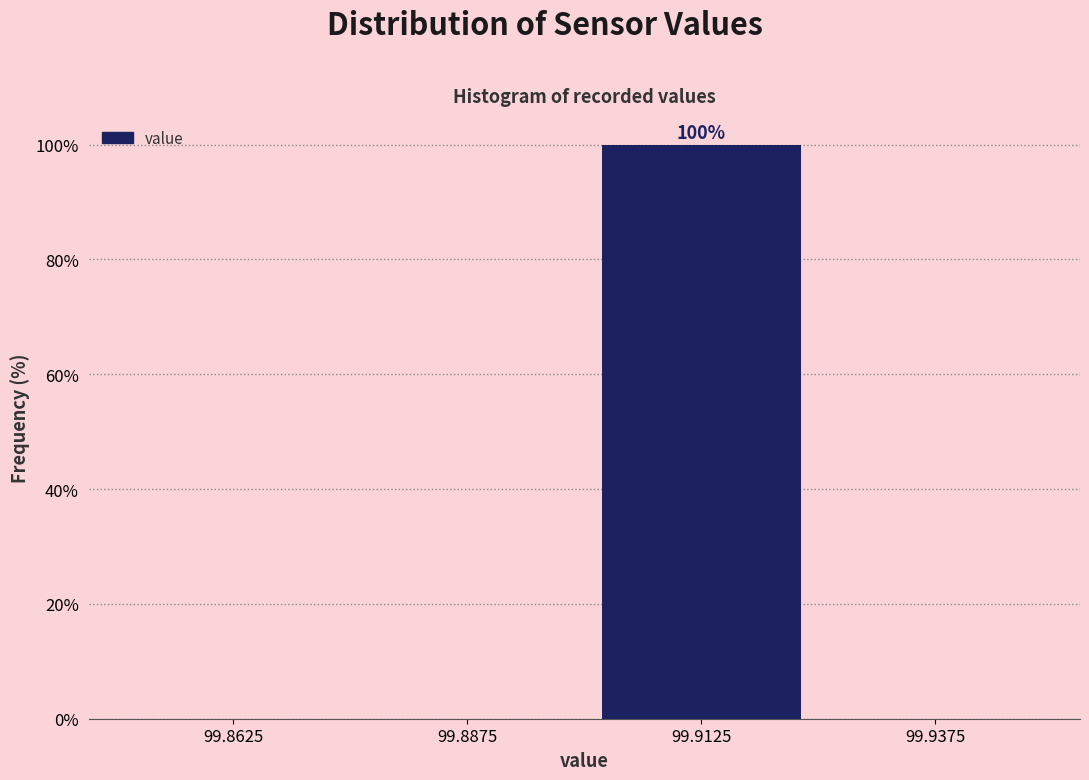

Which range on the x-axis has the tallest bar?

99.900 to 99.925